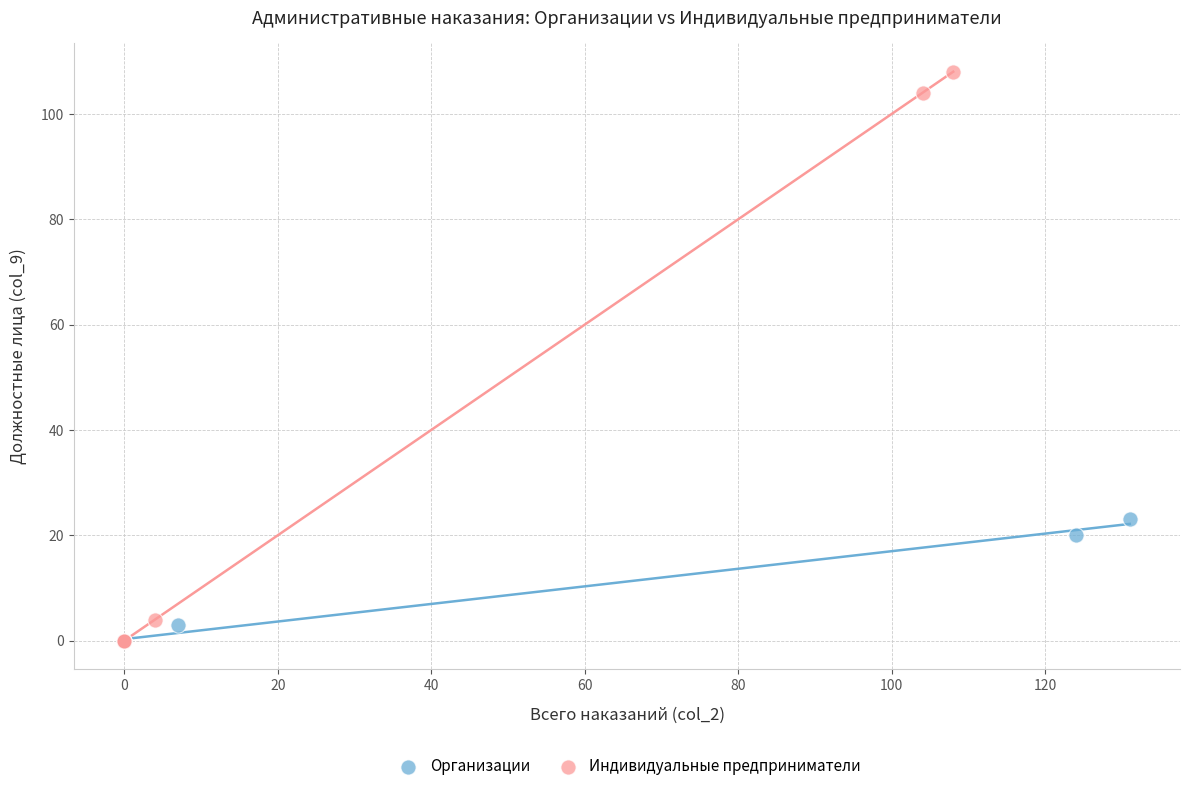

Which series contains the highest Y value?

Индивидуальные предприниматели